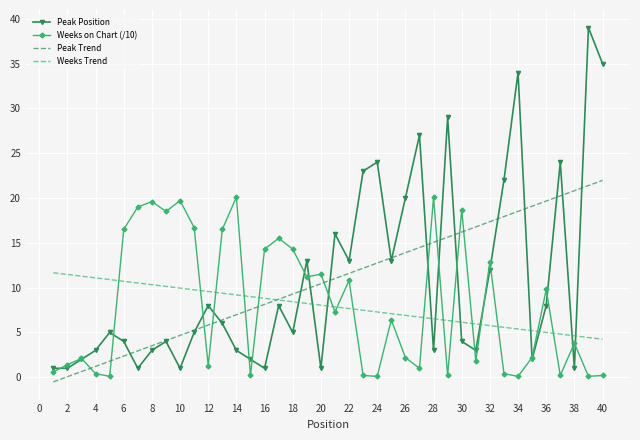

True or false: Peak Trend and Weeks on Chart (/10) cross at least once.

True